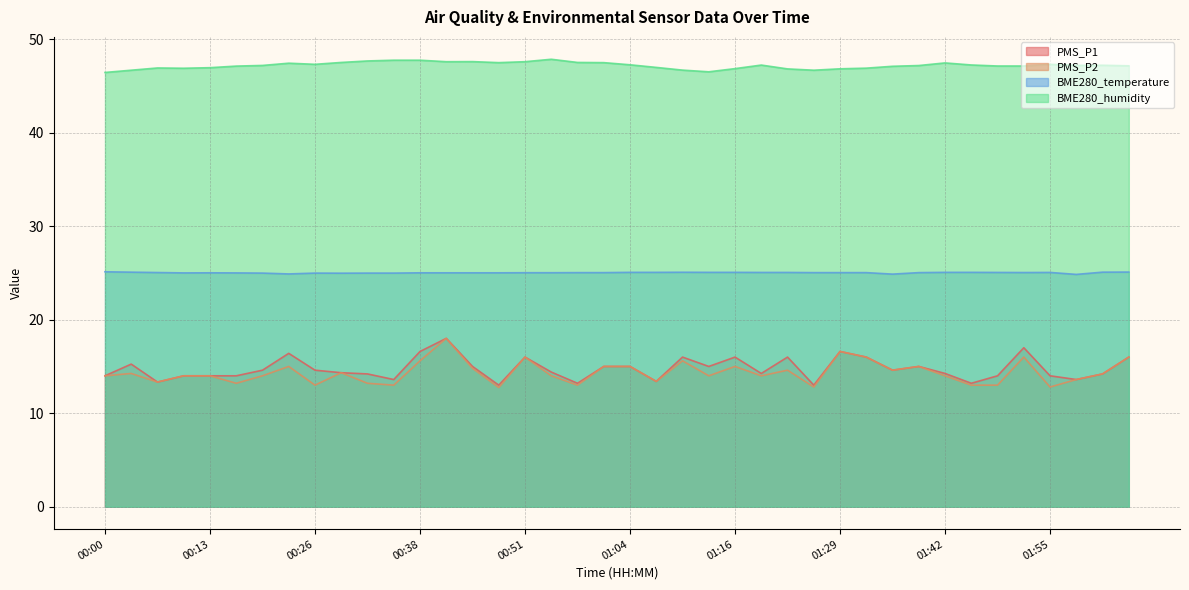

How many interior local peaks does the PMS_P2 series have?

11